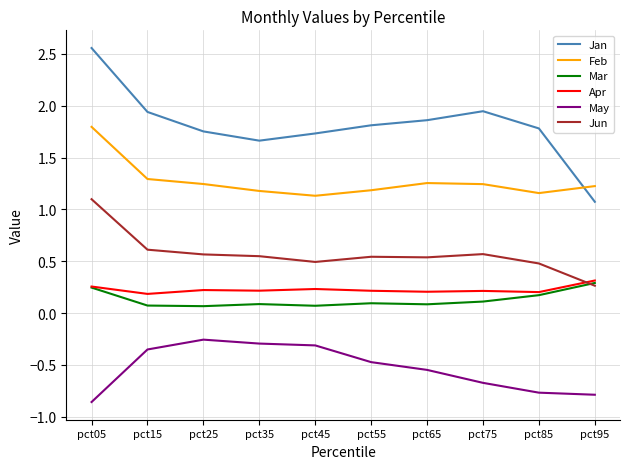

Between pct05 and pct75, which series saw the biggest shift?

Jan